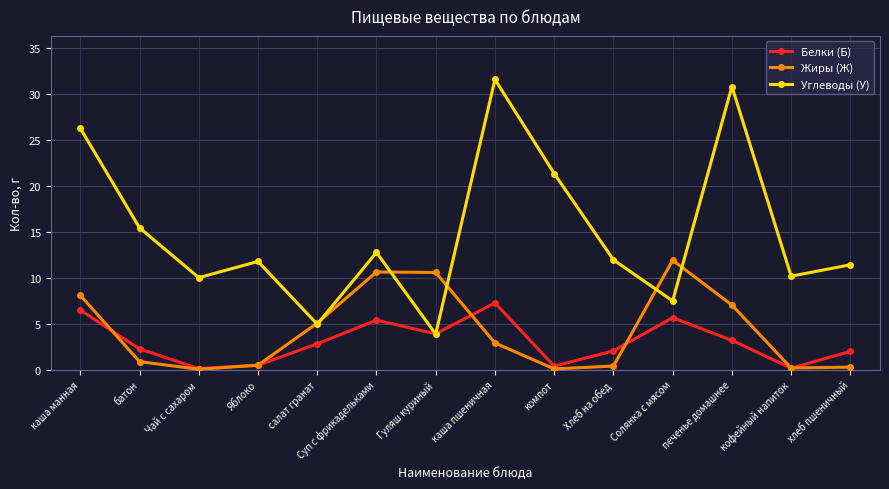

What is the total value across all series at салат гранат?

12.8